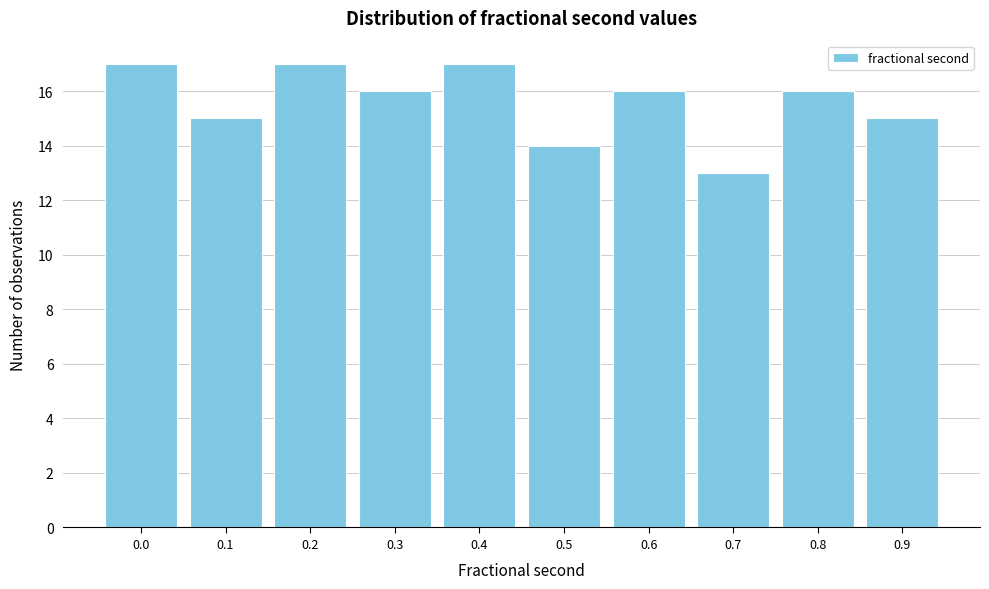

Reading left to right, what are all the values shown in this chart?

0.0=17	0.1=15	0.2=17	0.3=16	0.4=17	0.5=14	0.6=16	0.7=13	0.8=16	0.9=15